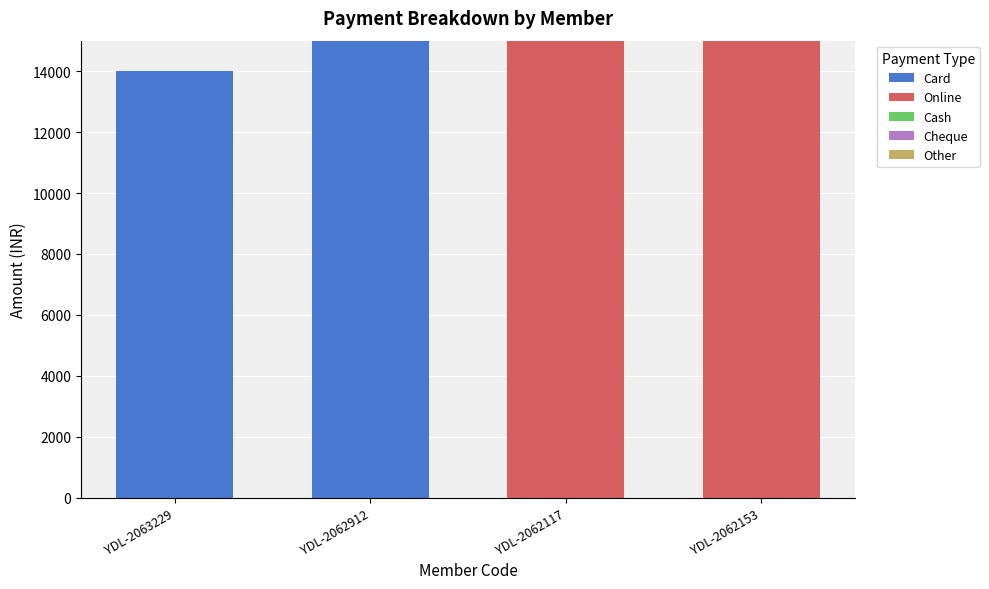

True or false: Card has a value of 3832 at YDL-2062912.

False